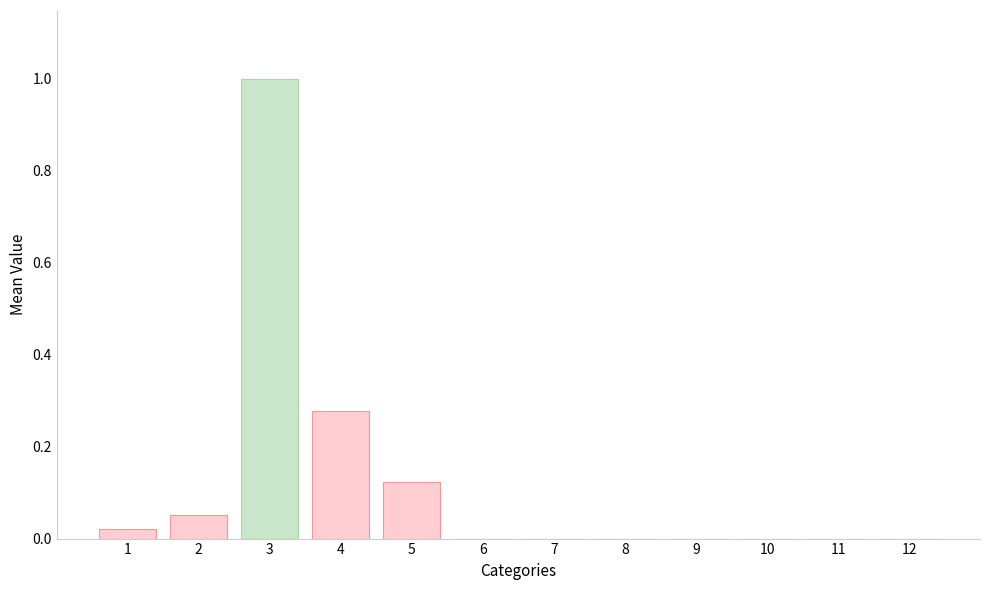

Is it true that the value at 2 is 0.0?

False